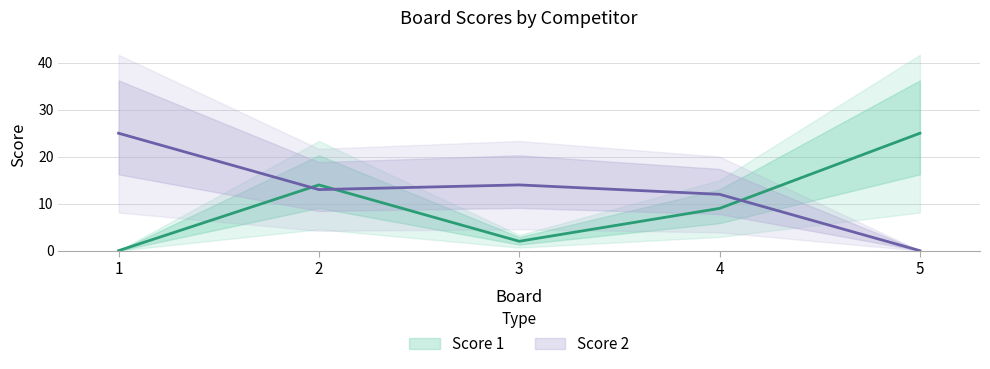

What is the difference between the Score 1 values at 4 and 2?

5